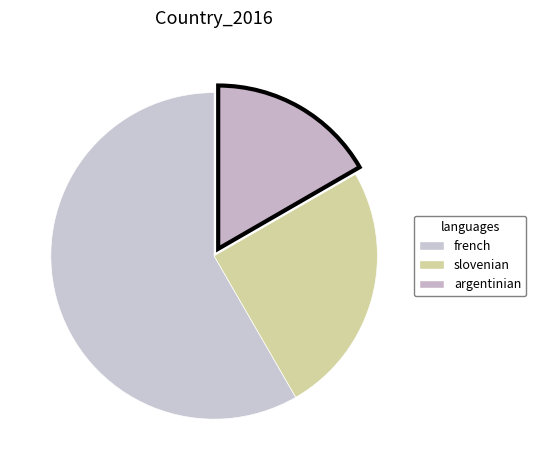

Combined, what portion of the pie is slovenian and argentinian?

41.7%